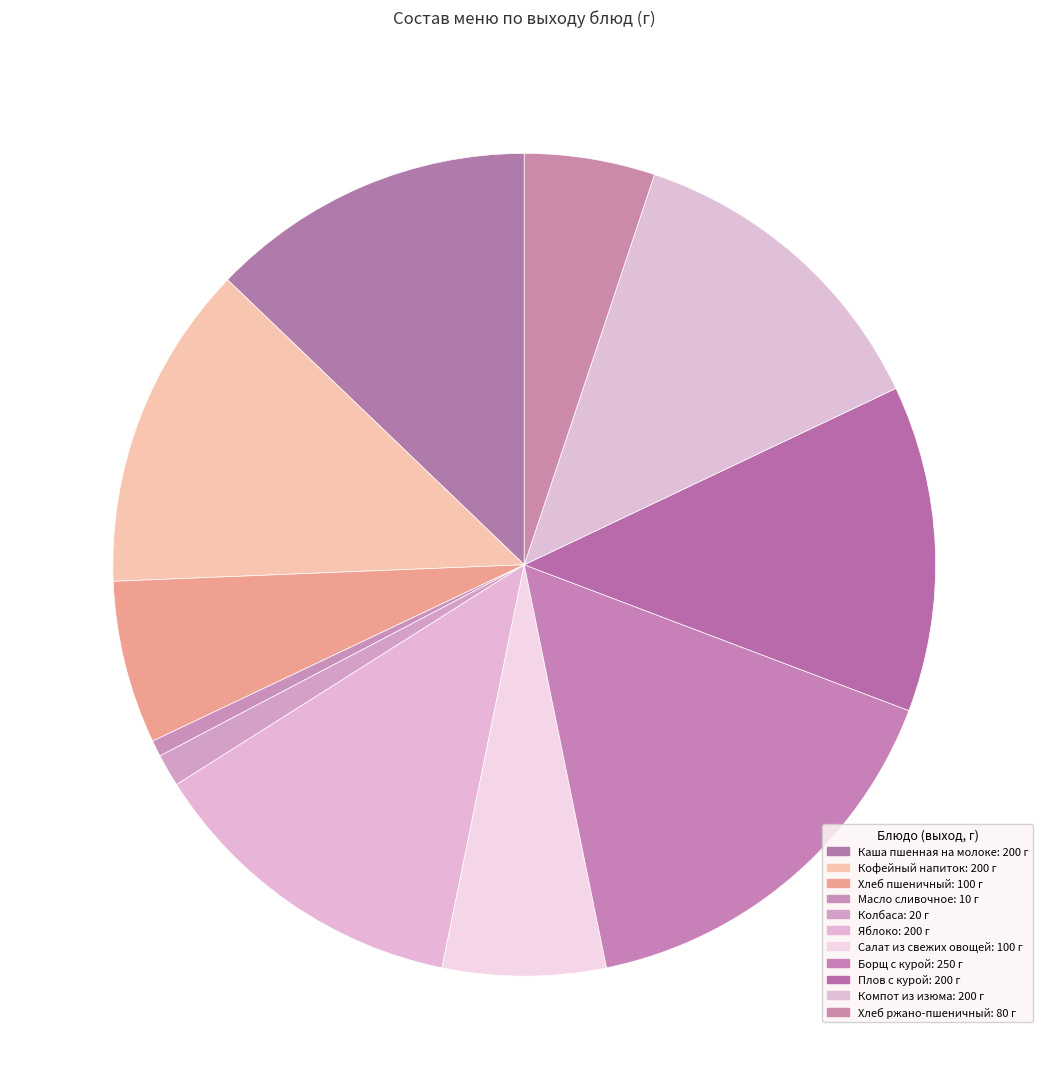

What is the change in value from Колбаса to Борщ с курой?

+230